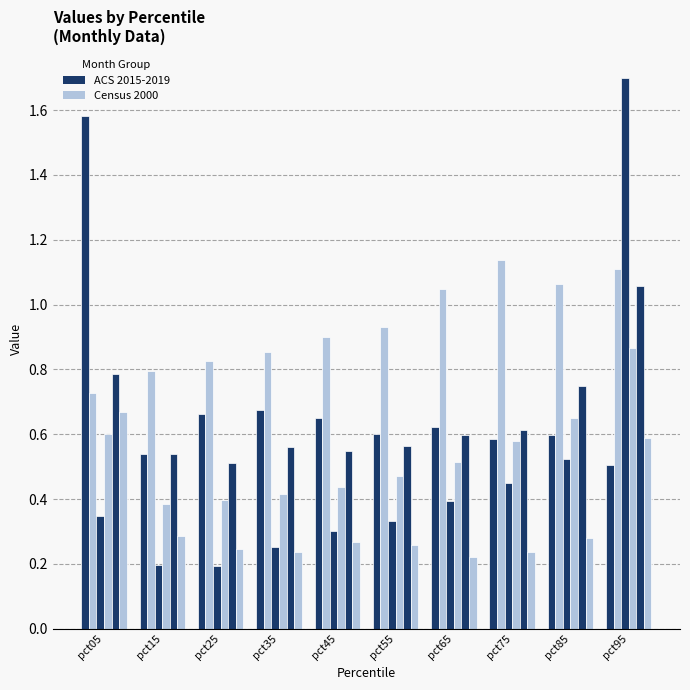

What is the total value across all series at pct45?

3.1